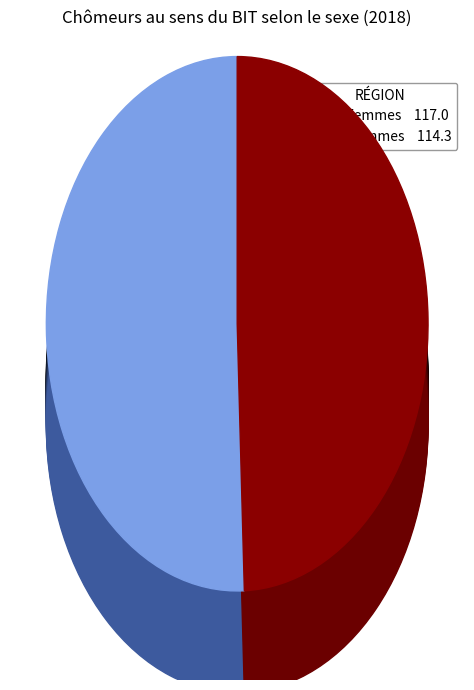

How much of the chart is everything except Femmes?

49.4%